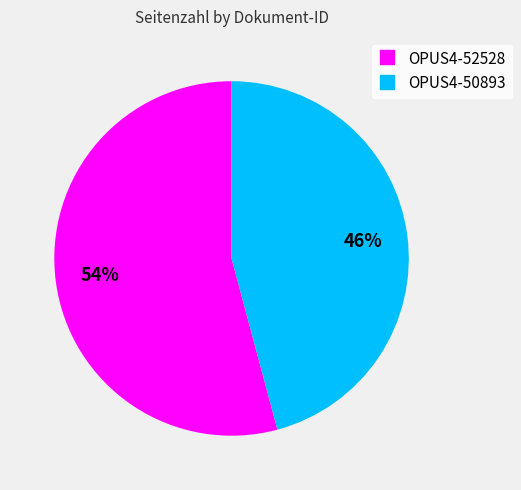

How many segments does this pie chart have?

2